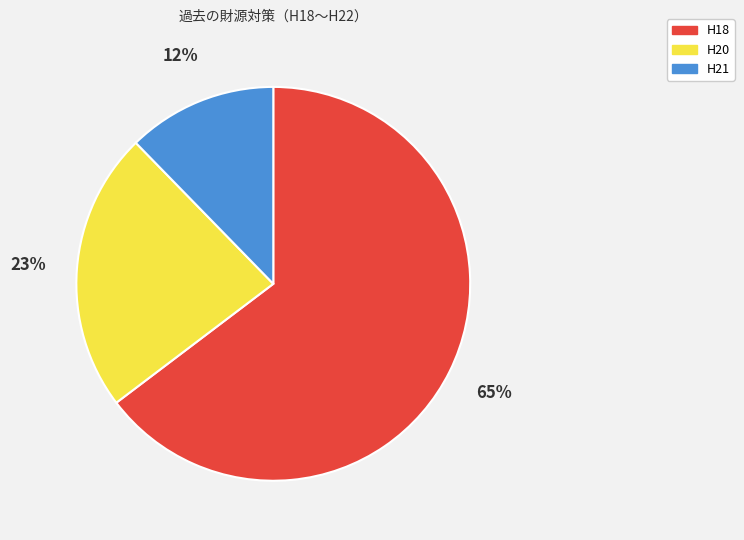

Do H18 and H20 together represent more than half of the pie?

Yes